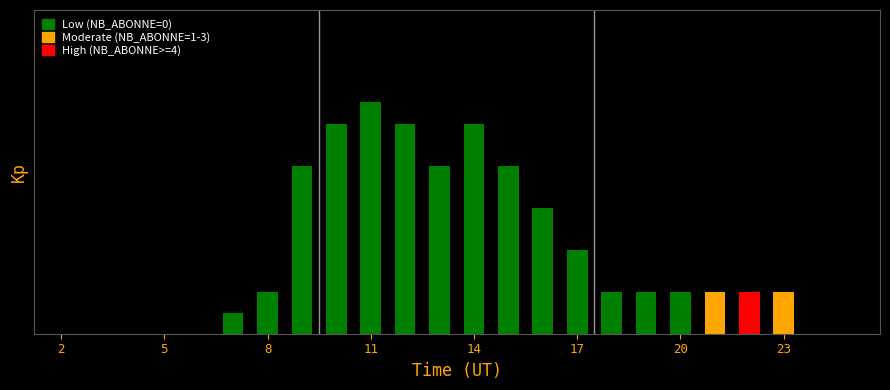

How many values exceed 2?

9